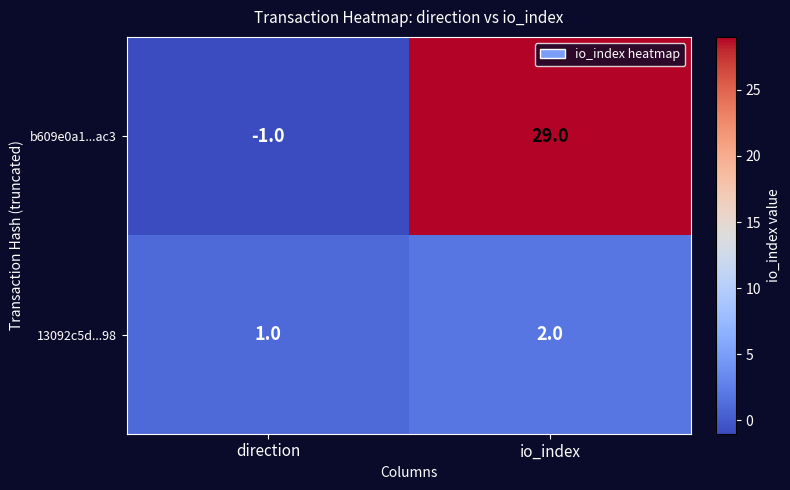

Reading right to left, extract all data points from this chart.

b609e0a1...ac3: 29	-1
13092c5d...98: 2	1